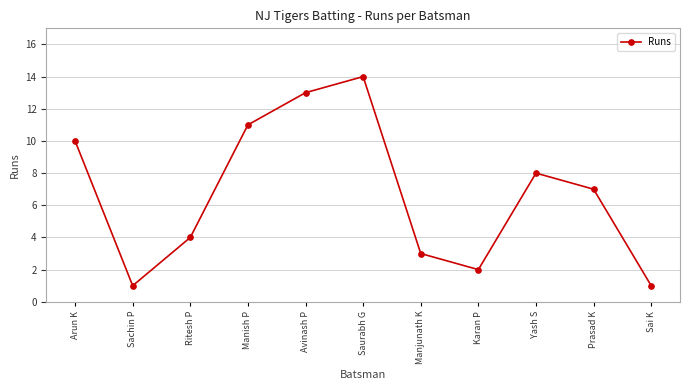

How many data points does each series have?

11